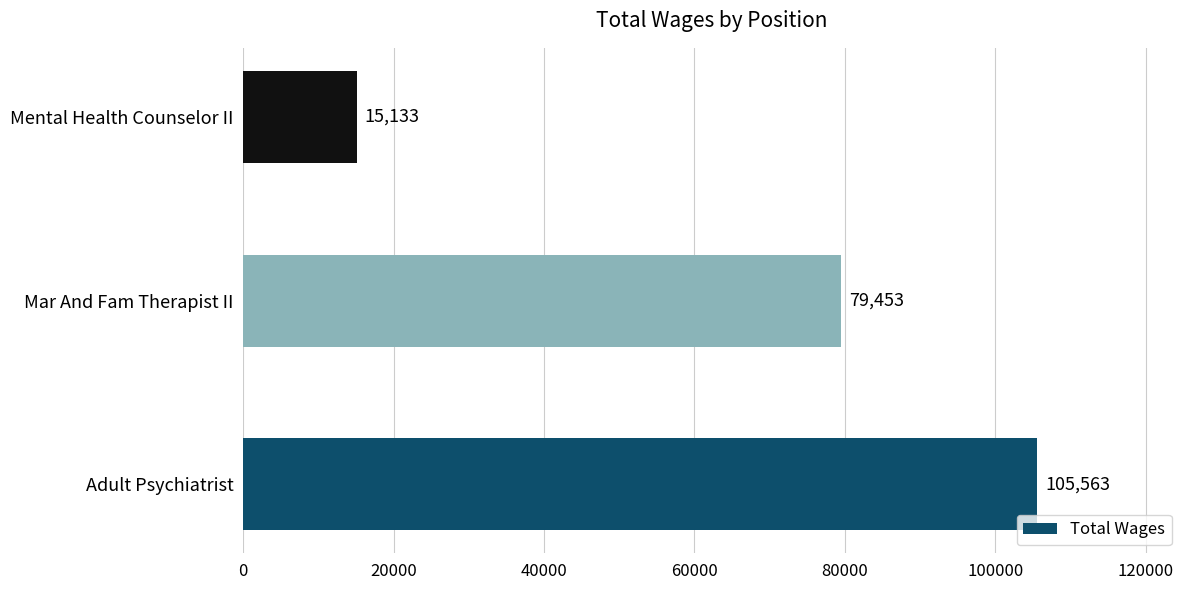

List the labels in order of value, largest first.

Adult Psychiatrist, Mar And Fam Therapist II, Mental Health Counselor II